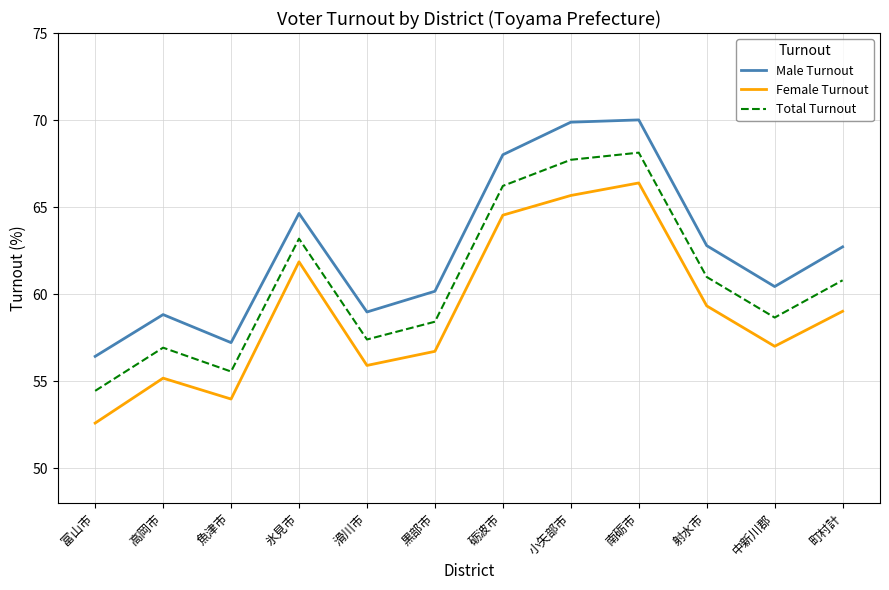

Which category has the lowest value in the Total Turnout series?

富山市